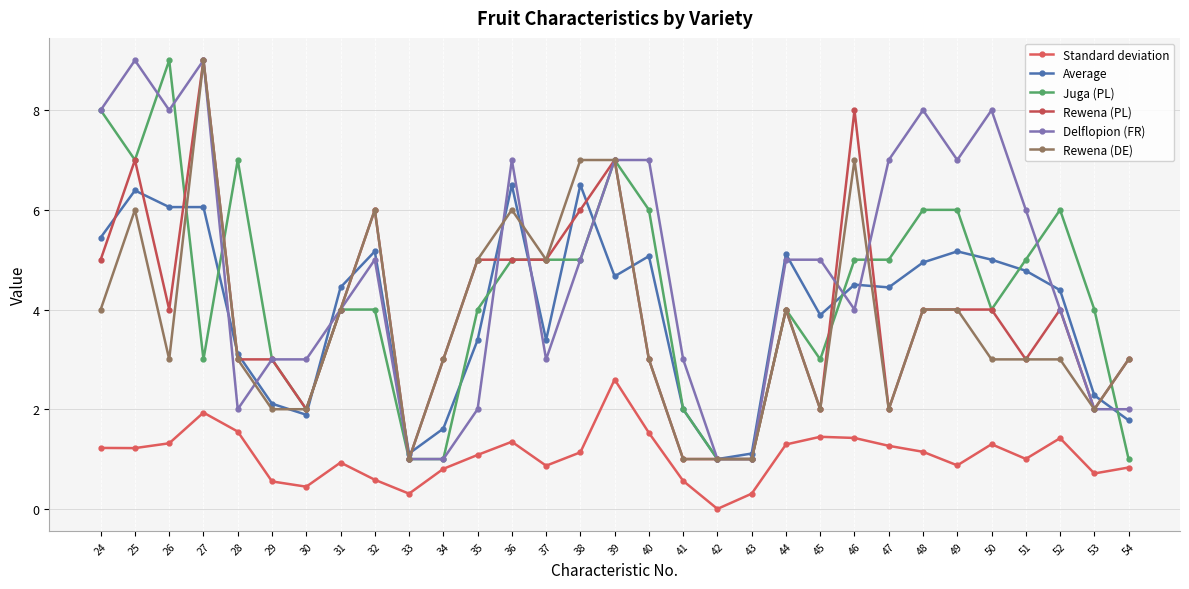

Rank the series at 42 from highest to lowest value.

Average, Juga (PL), Rewena (PL), Delflopion (FR), Rewena (DE), Standard deviation